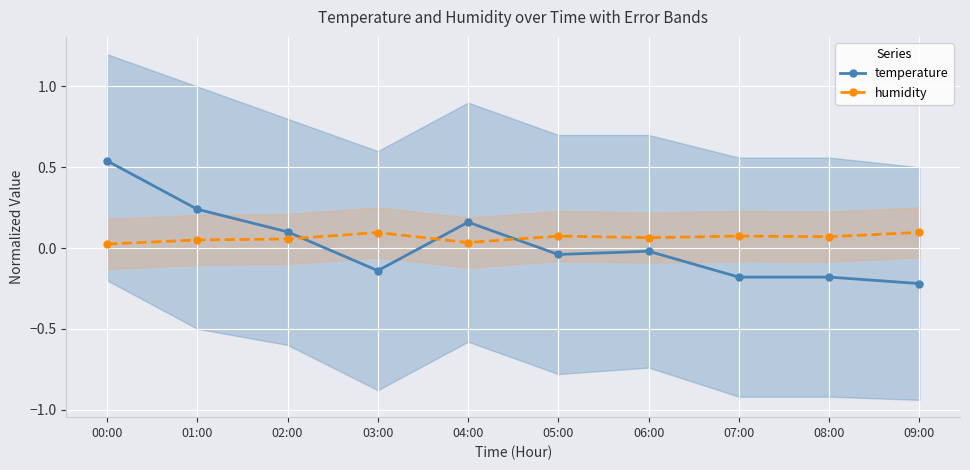

Where do humidity and temperature first cross each other?

02:00 and 03:00